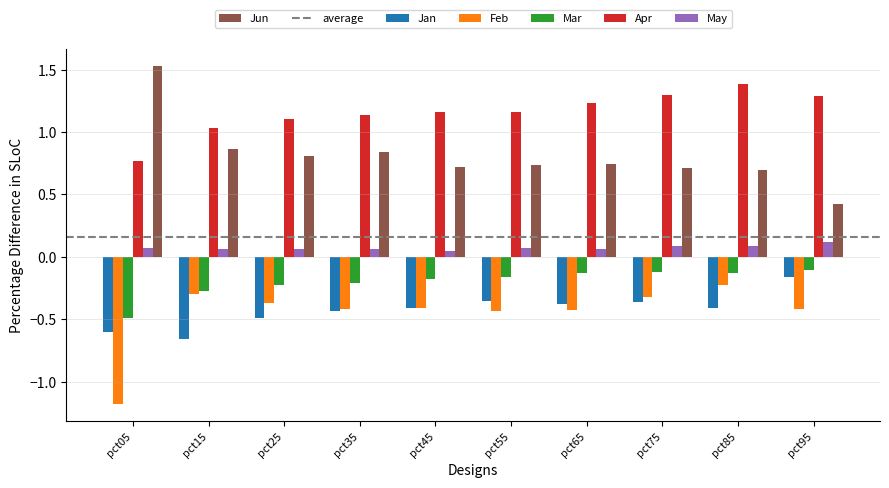

Which series has the largest total across all categories?

Apr